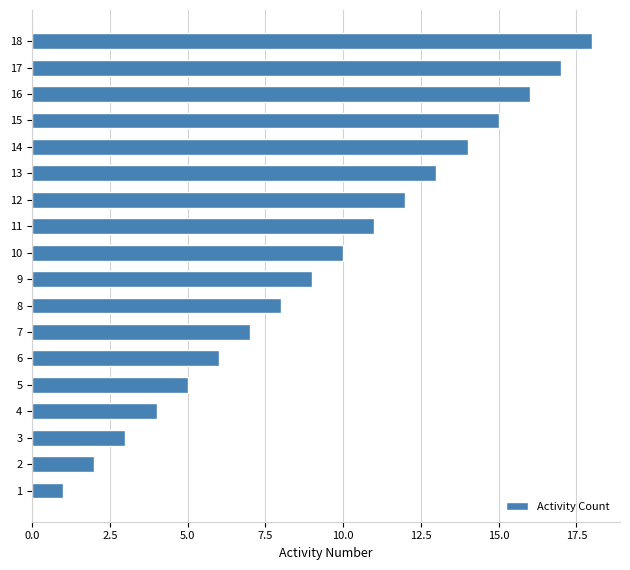

Between 9 and 11, which is larger?

11